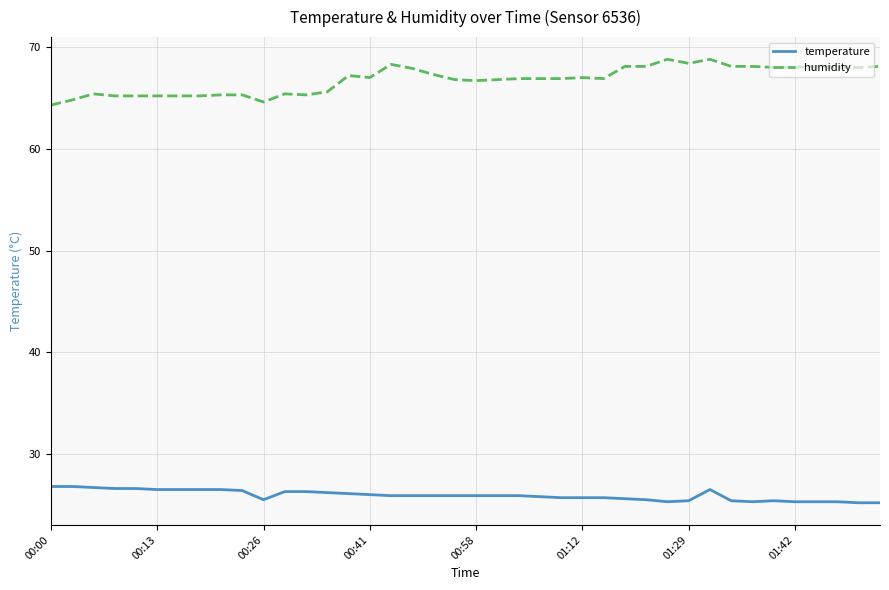

True or false: humidity and temperature intersect in this chart.

False